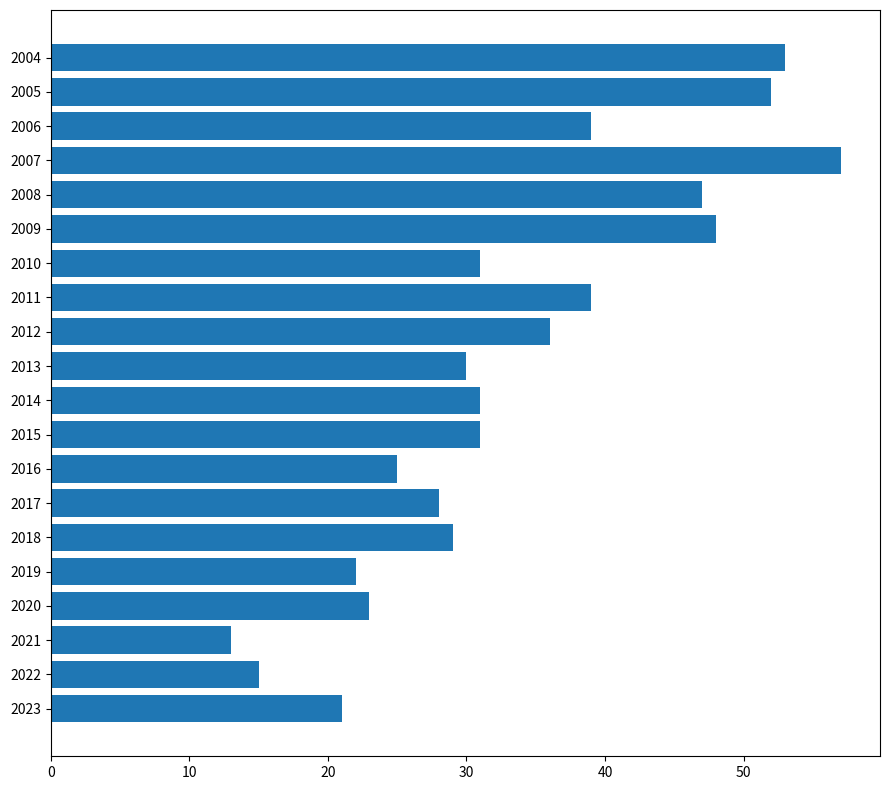

What is the maximum value shown in the chart?

57